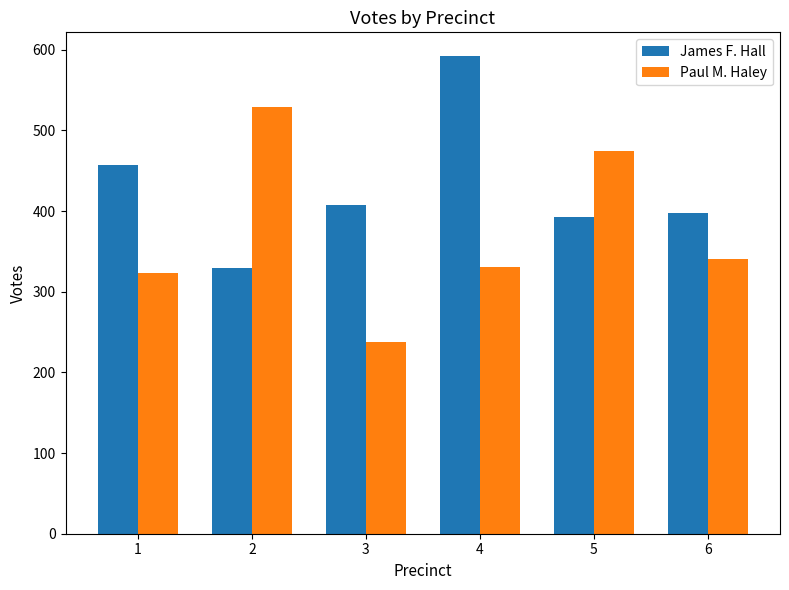

What is the value of the Paul M. Haley bar at the 3rd from the left?

238